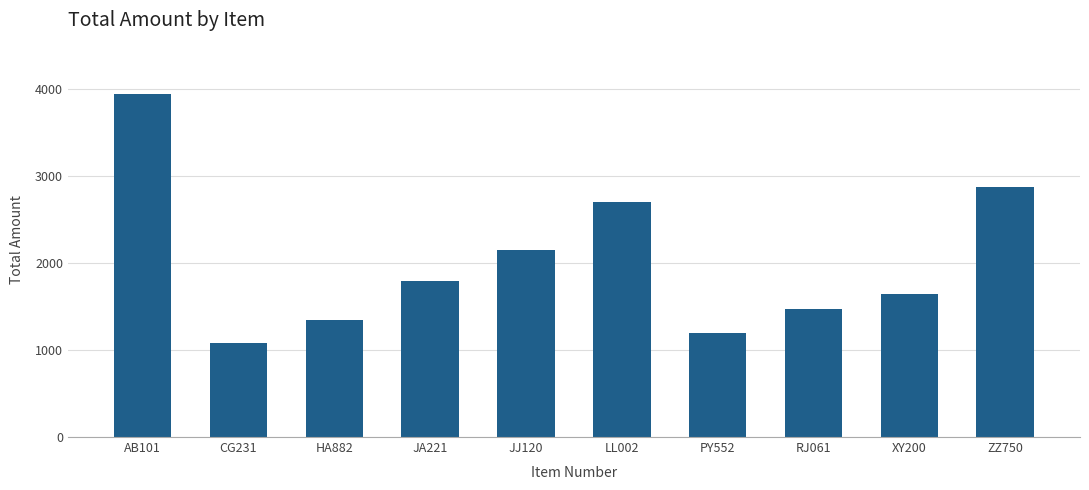

Between RJ061 and LL002, which is larger?

LL002